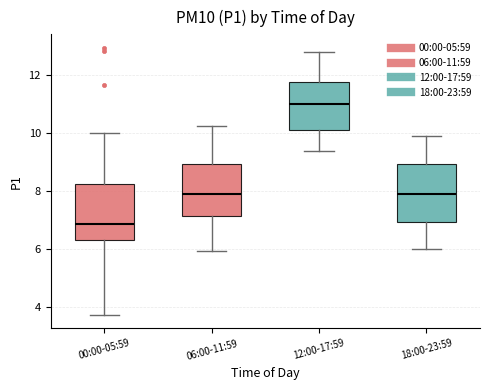

Where is the upper edge of the box for 00:00-05:59 on the y-axis? The values are not printed on the chart, so give them approximately, as read against the axis.

8.2